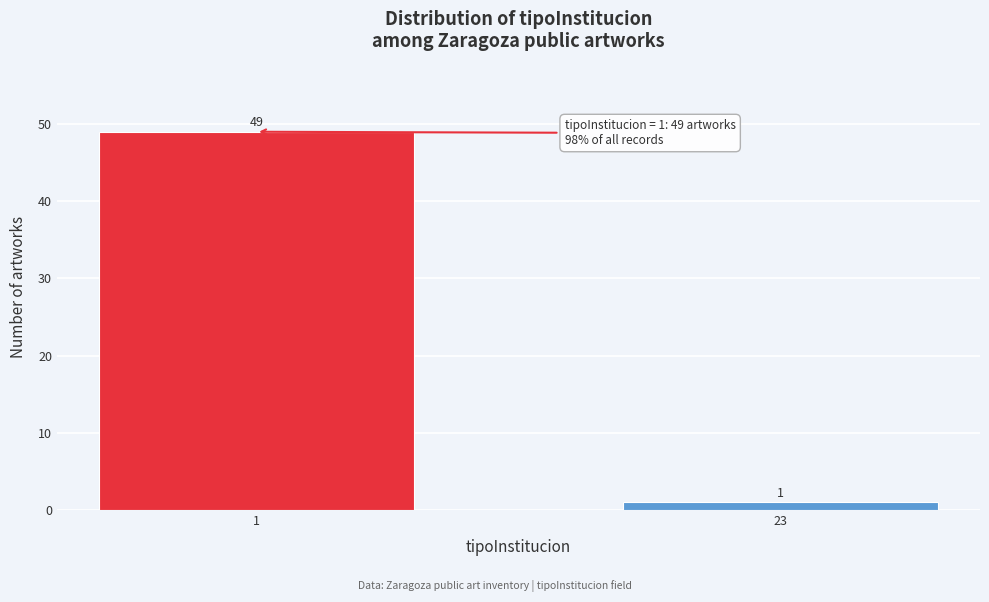

Reading right to left, extract all data points from this chart.

1	49